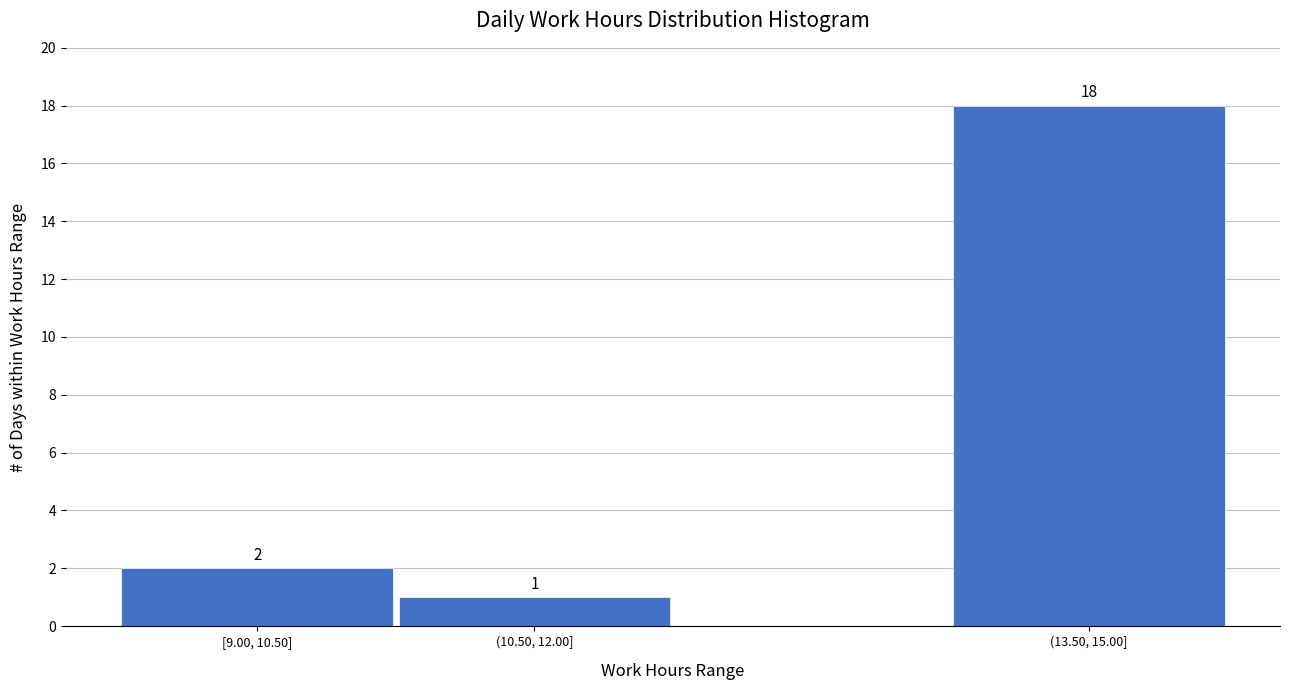

Reading left to right, extract all data points from this chart.

2	1	18